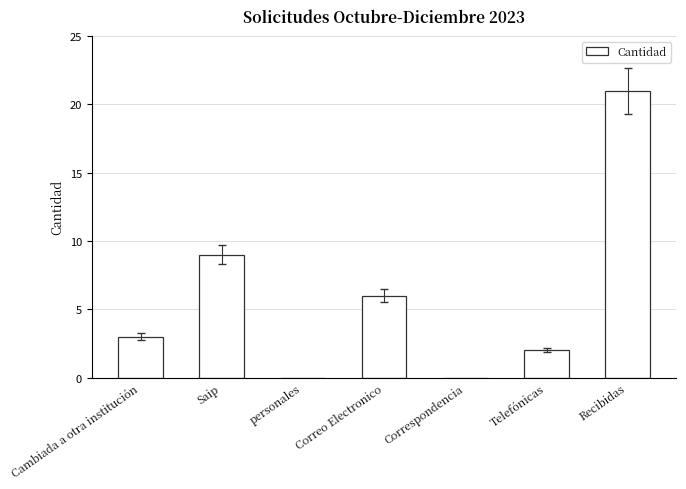

Which label corresponds to the largest value in the chart?

Recibidas